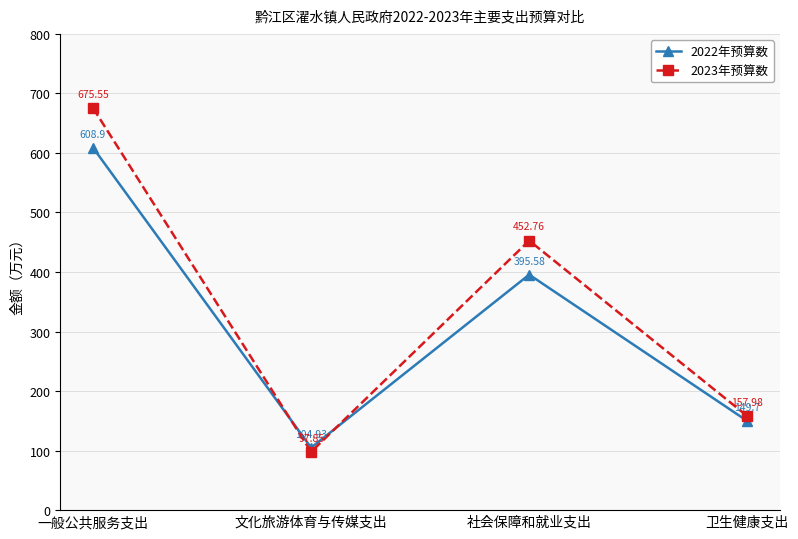

How many values in the 2023年预算数 series are below 452?

2